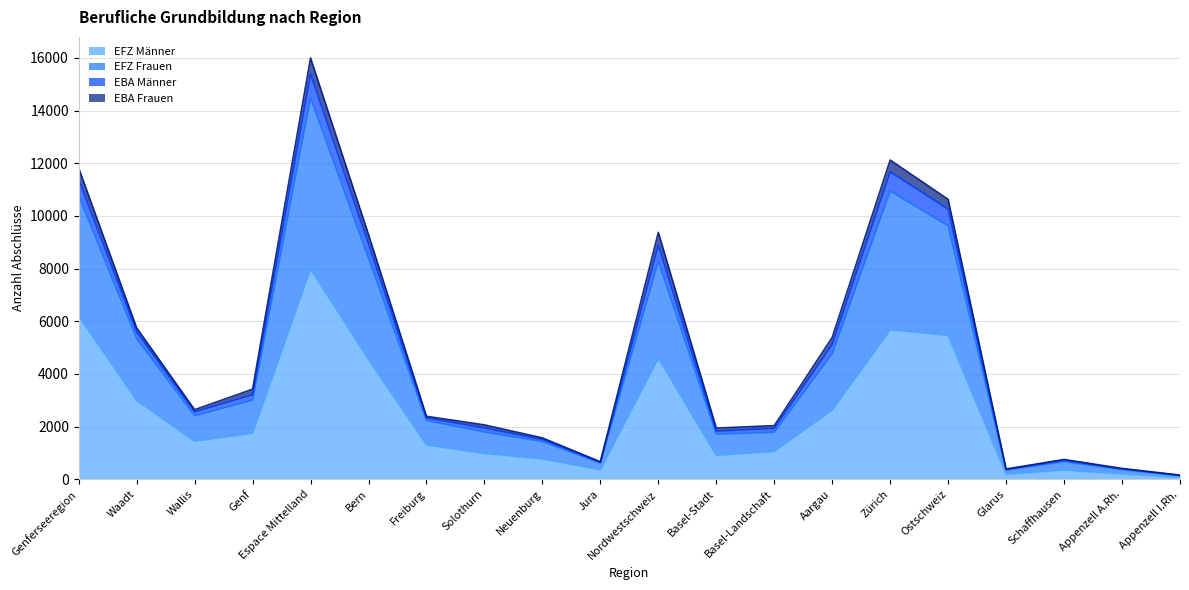

The value of EFZ Männer at Freiburg is 714. True or false?

False